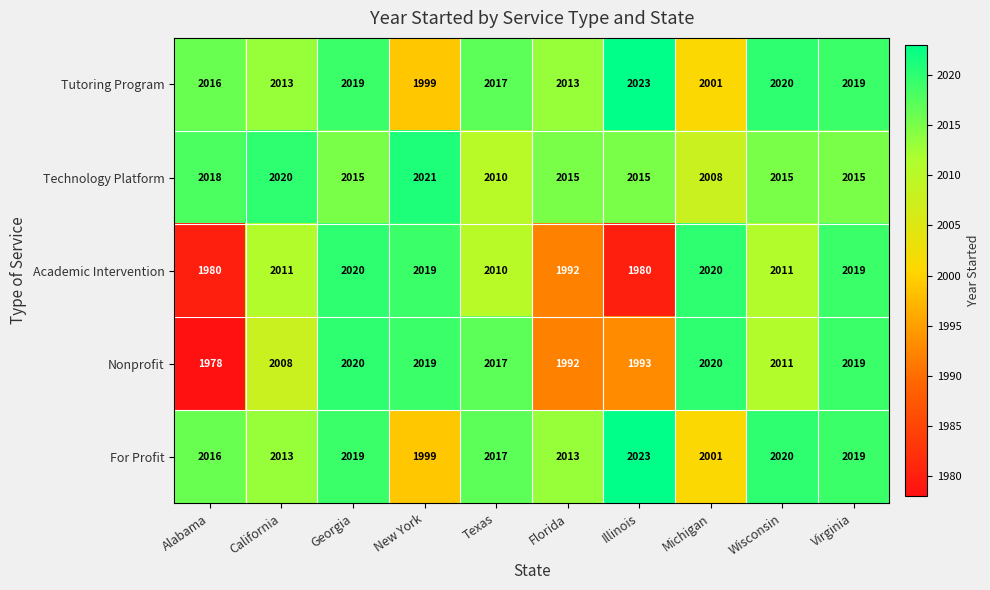

What is the total value across all series at Wisconsin?

10077